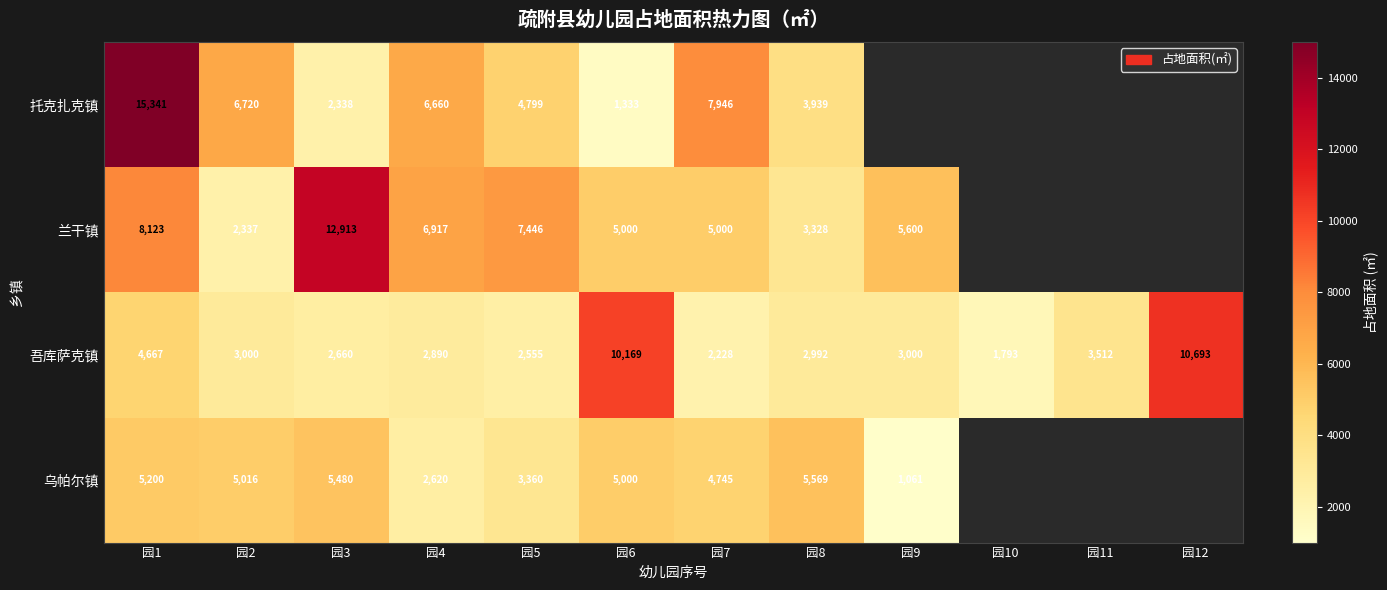

Between 园3 and 园4, which series saw the biggest shift?

兰干镇